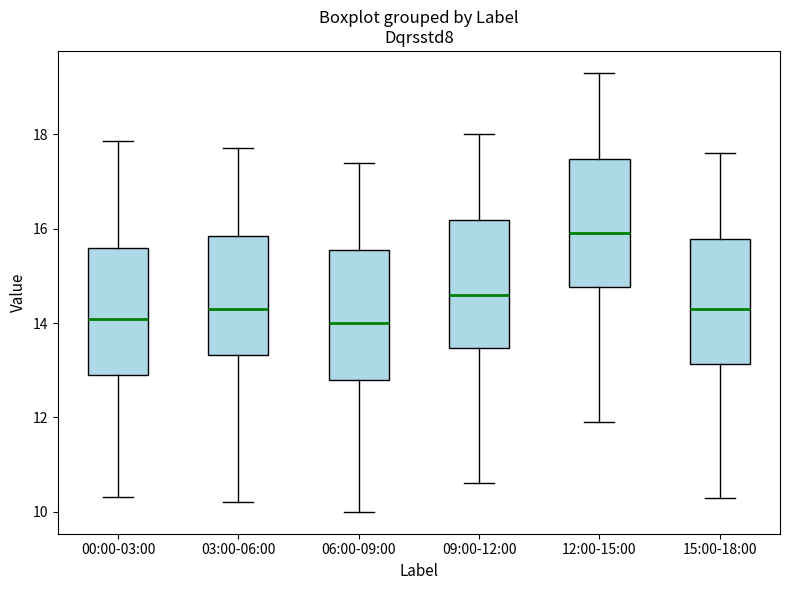

Where is the lower edge of the box for 09:00-12:00 on the y-axis? The values are not printed on the chart, so give them approximately, as read against the axis.

13.4